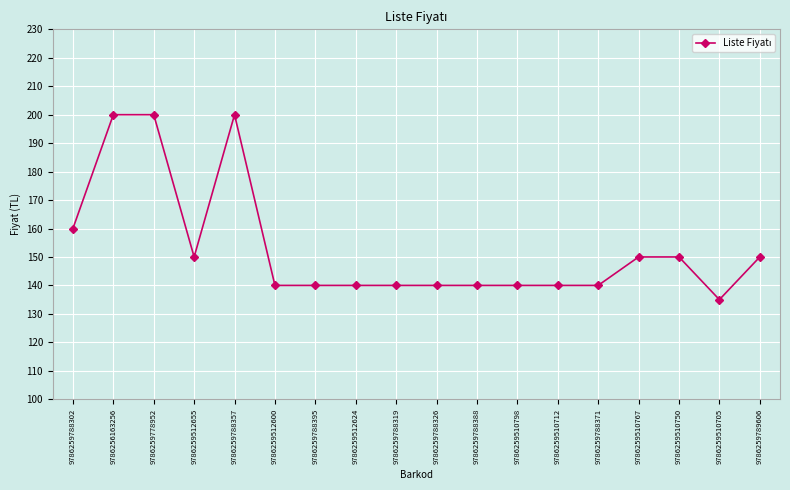

How many categories are shown in the chart?

18